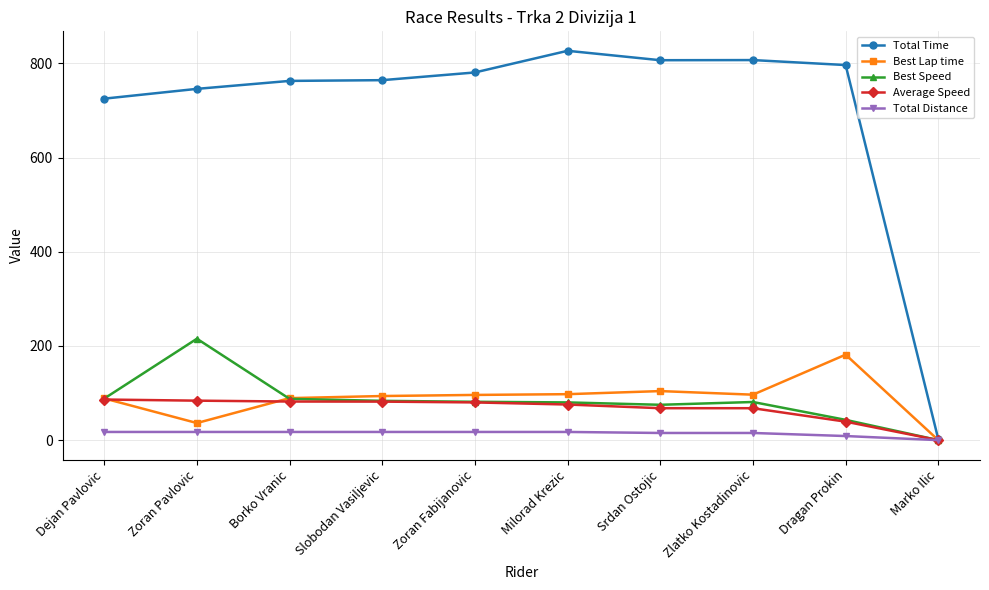

Which series has the largest range (max minus min)?

Total Time